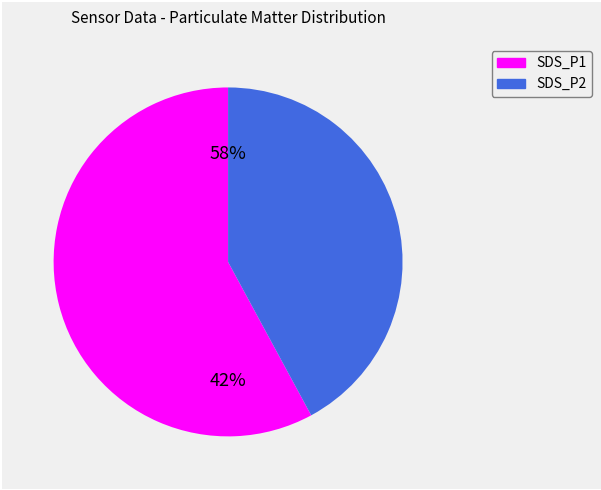

What percentage is the SDS_P2 slice, to the nearest percent?

42%